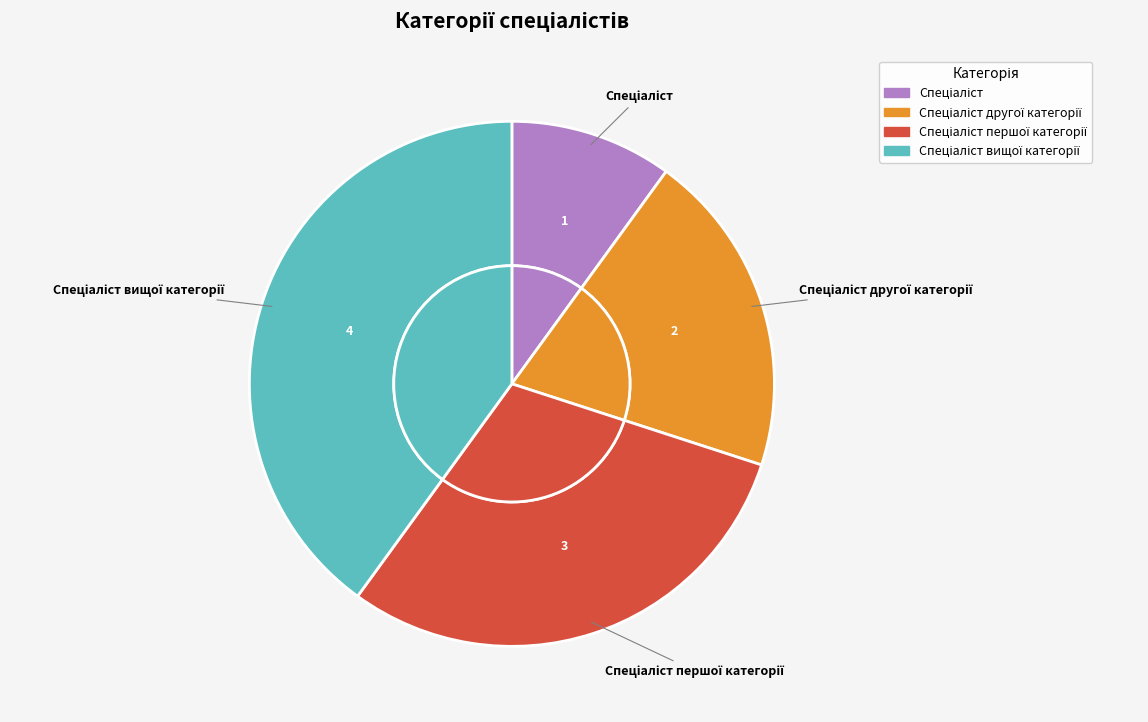

What percentage do Спеціаліст першої категорії and Спеціаліст вищої категорії together represent?

70.0%